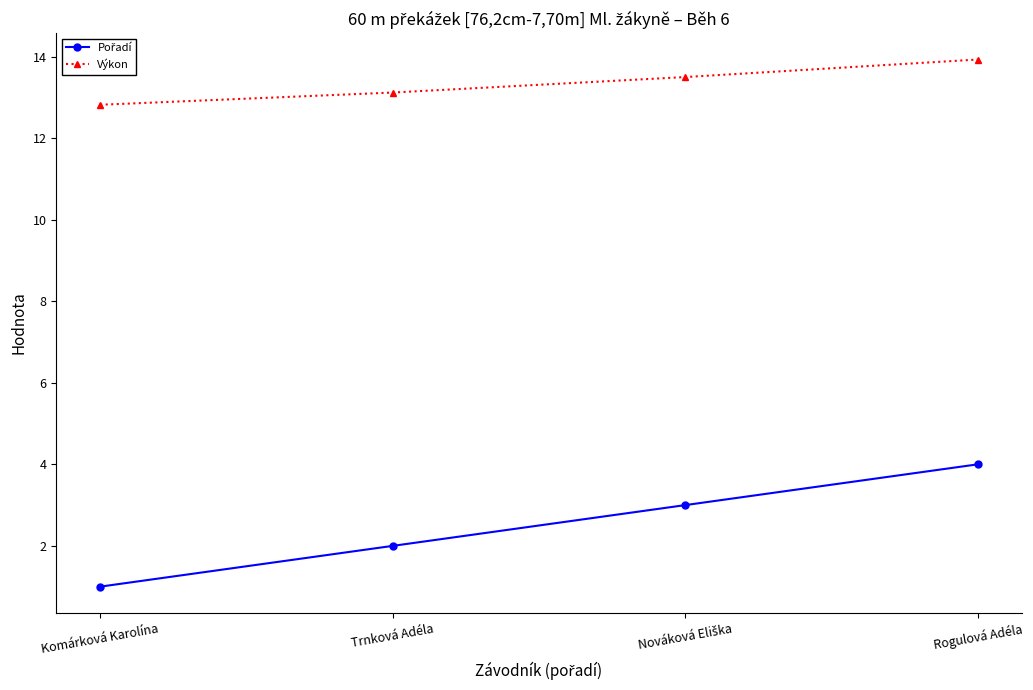

What is the label of the 1st point from the right?

Rogulová Adéla